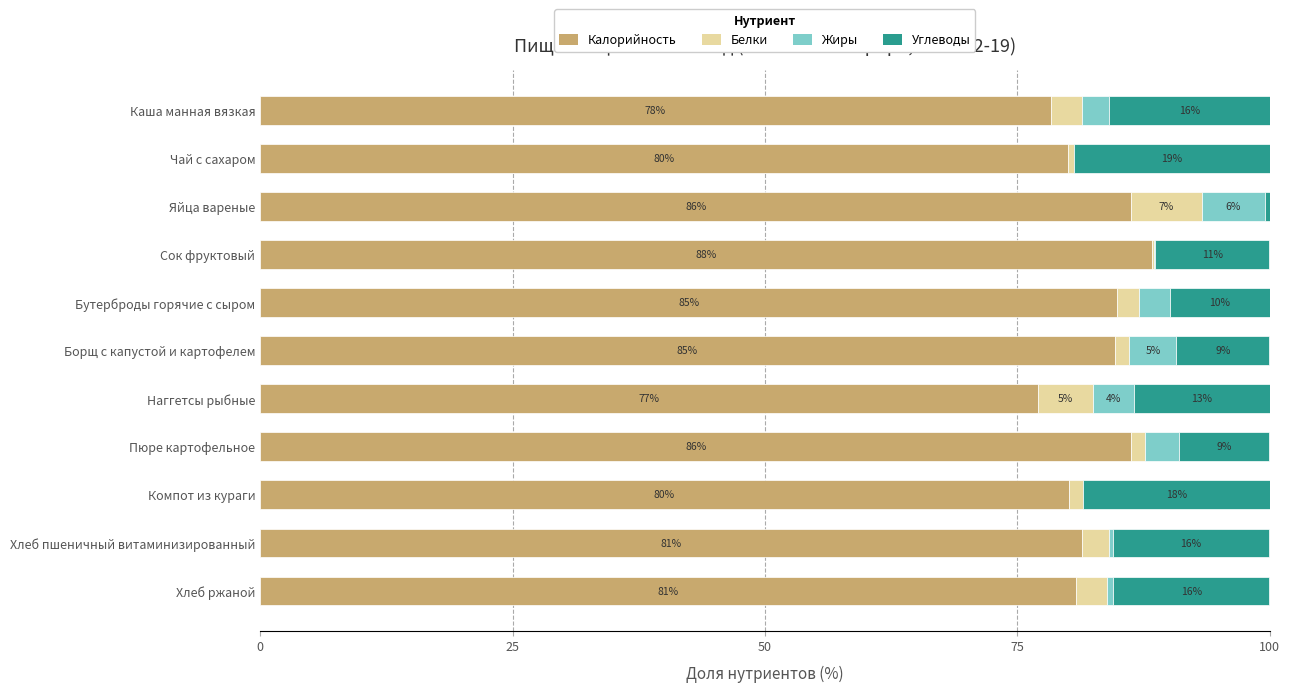

What are all the series names shown in the legend?

Калорийность, Белки, Жиры, Углеводы